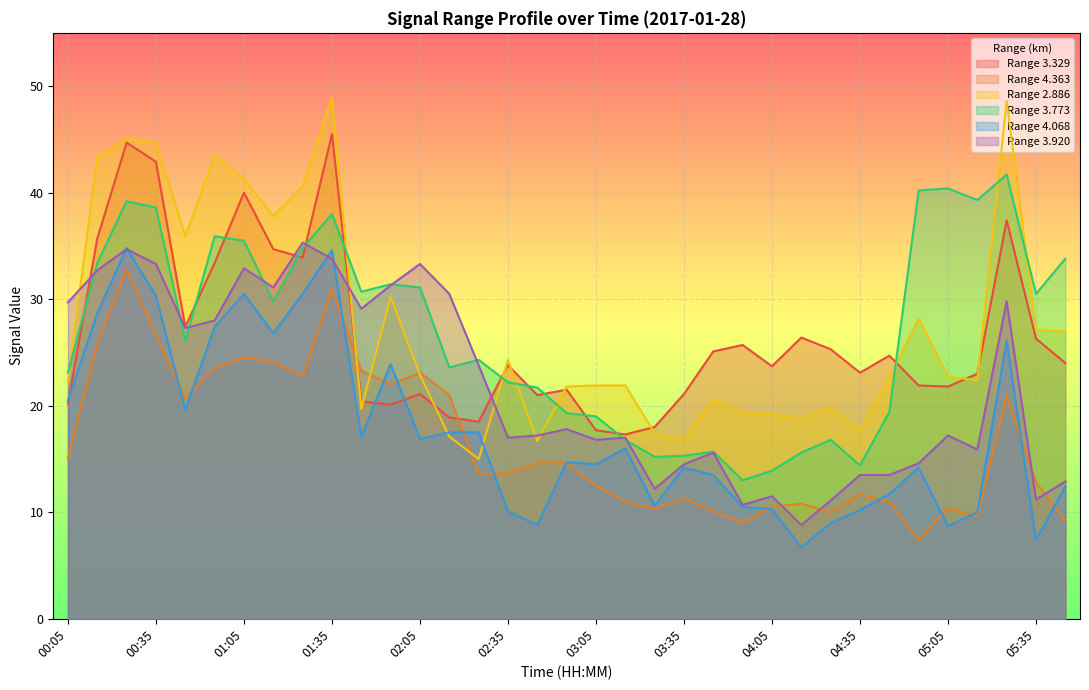

True or false: 4.068 has more than 2 points higher than both neighbors.

True